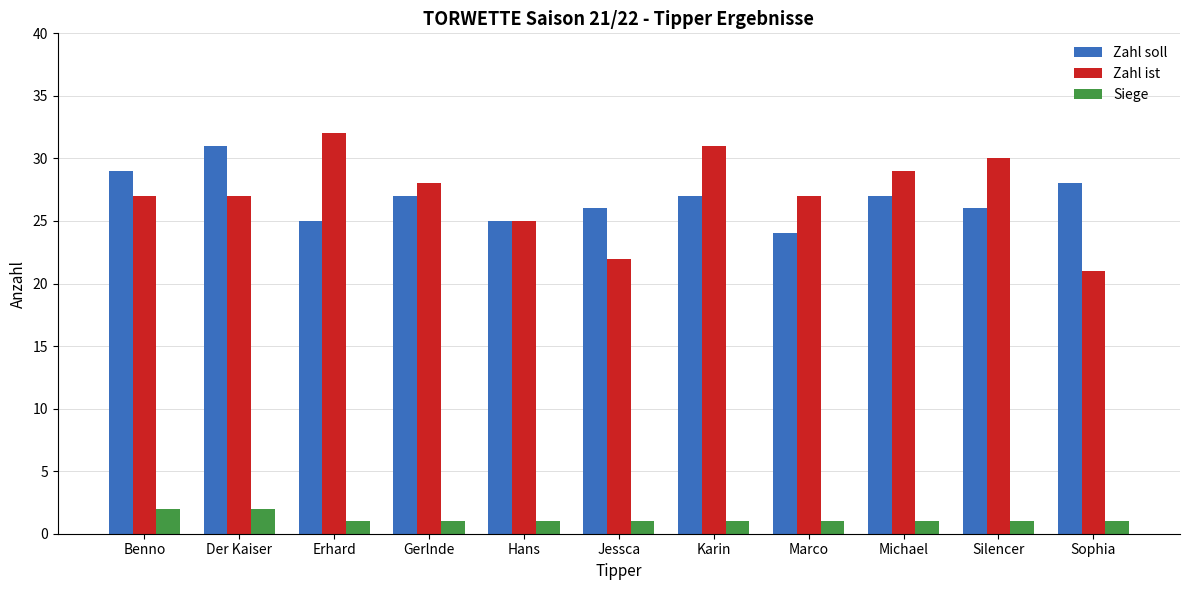

Are the bars horizontal?

No